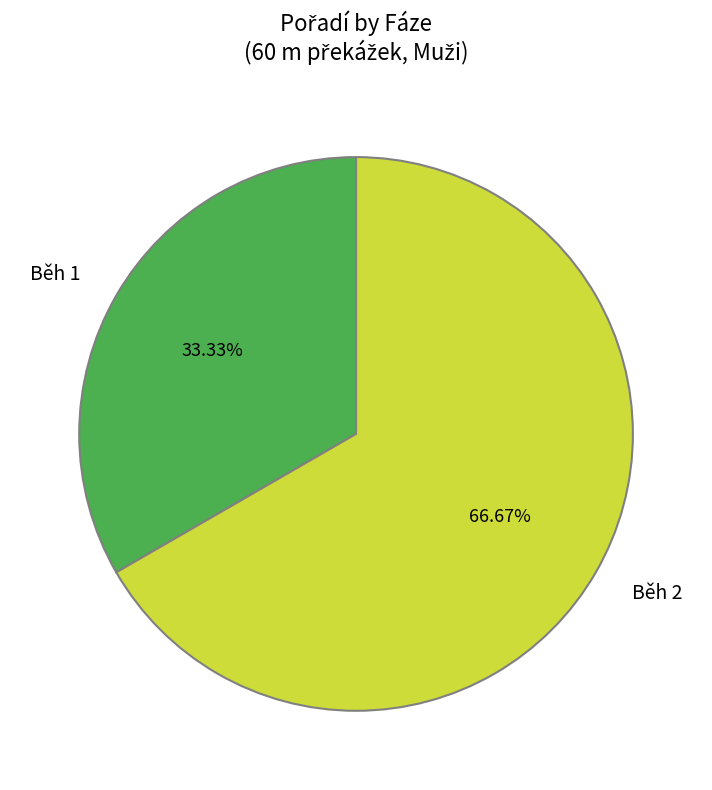

To the nearest percent, what portion does Běh 1 represent?

33%